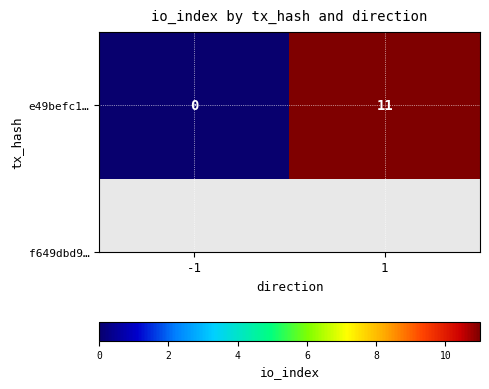

The chart shows a value of 0 at -1. True or false?

True